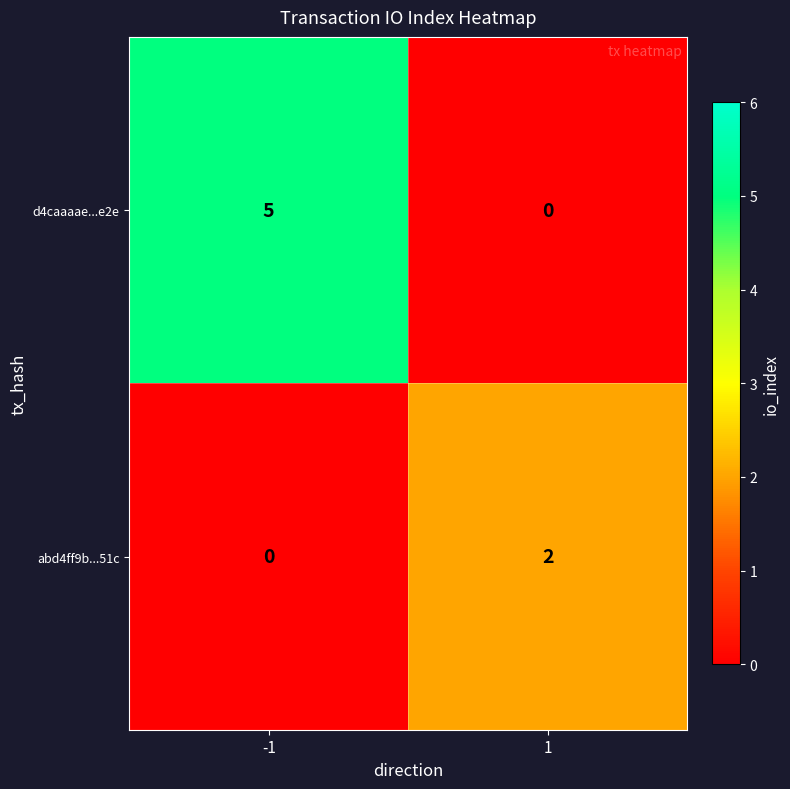

Rank the series by their maximum value, from lowest to highest.

abd4ff9b...51c, d4caaaae...e2e